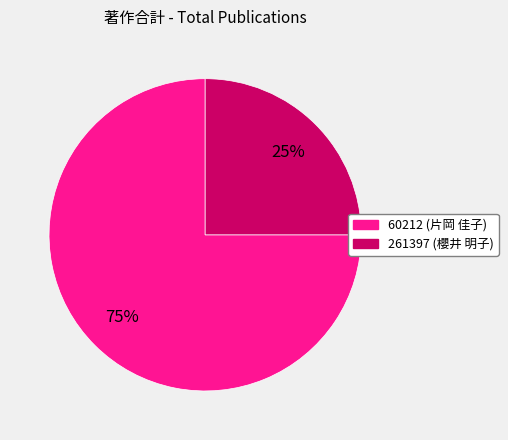

To the nearest percent, what portion does 60212 (片岡 佳子) represent?

75%